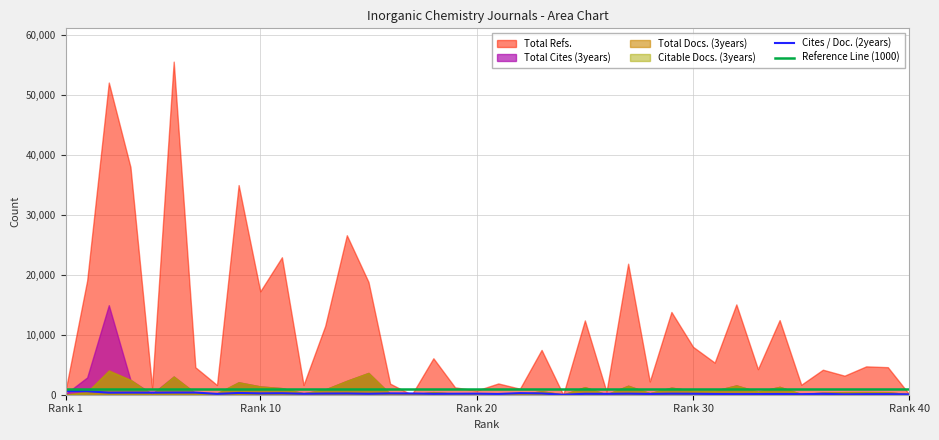

True or false: Reference Line (1000) has more than 0 points higher than both neighbors.

False